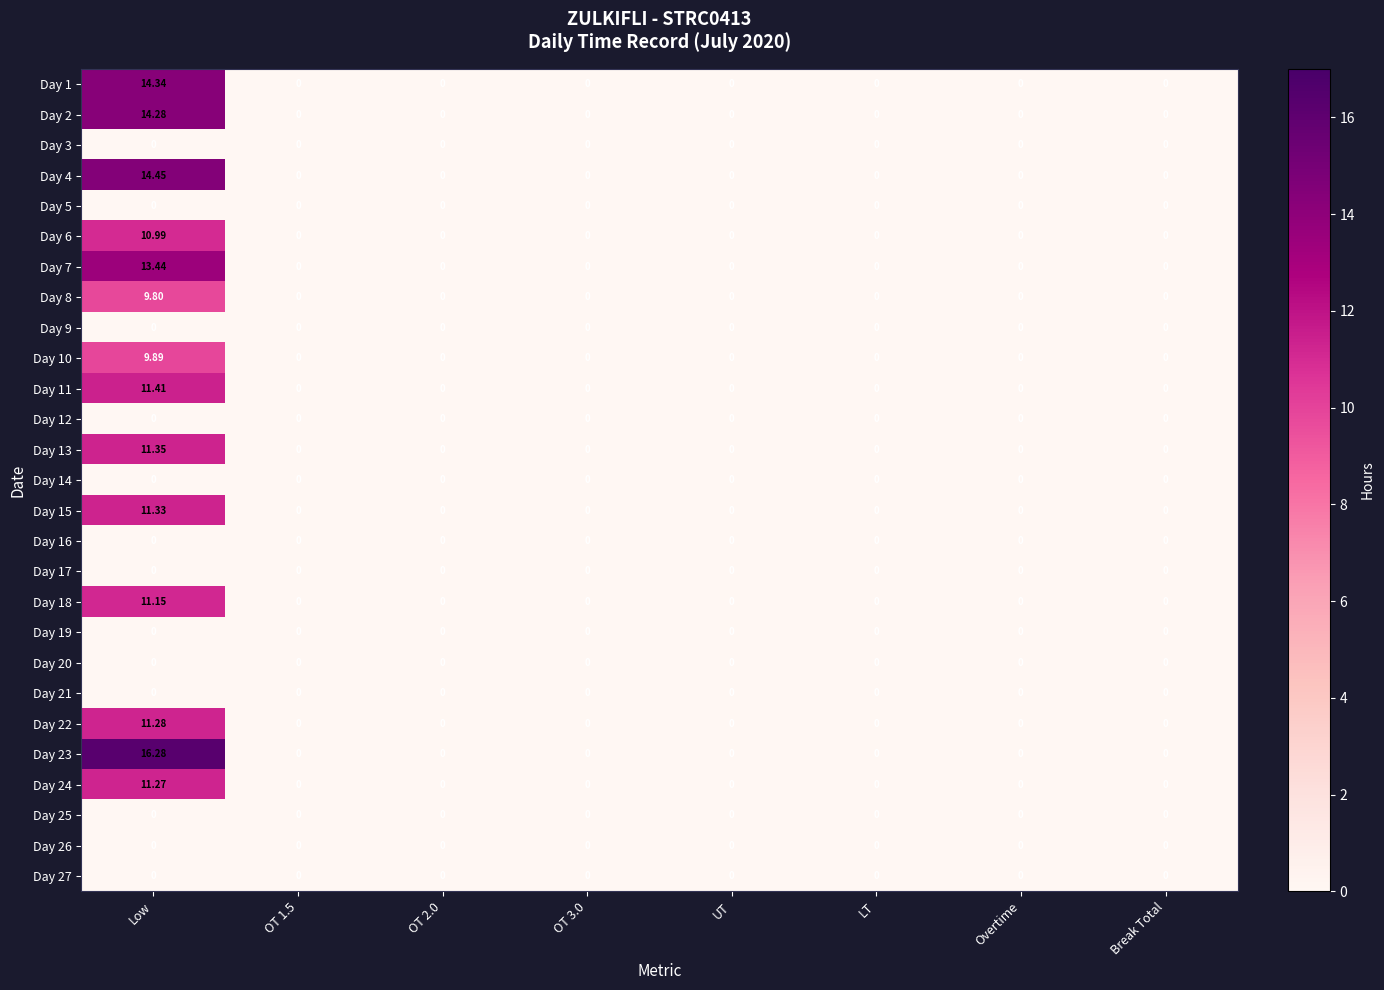

At which category is the sum across all series the highest?

Low